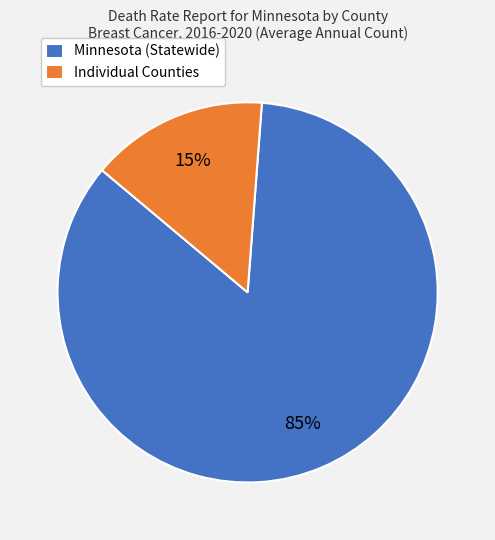

Is it true that Individual Counties is 15% of the pie?

True